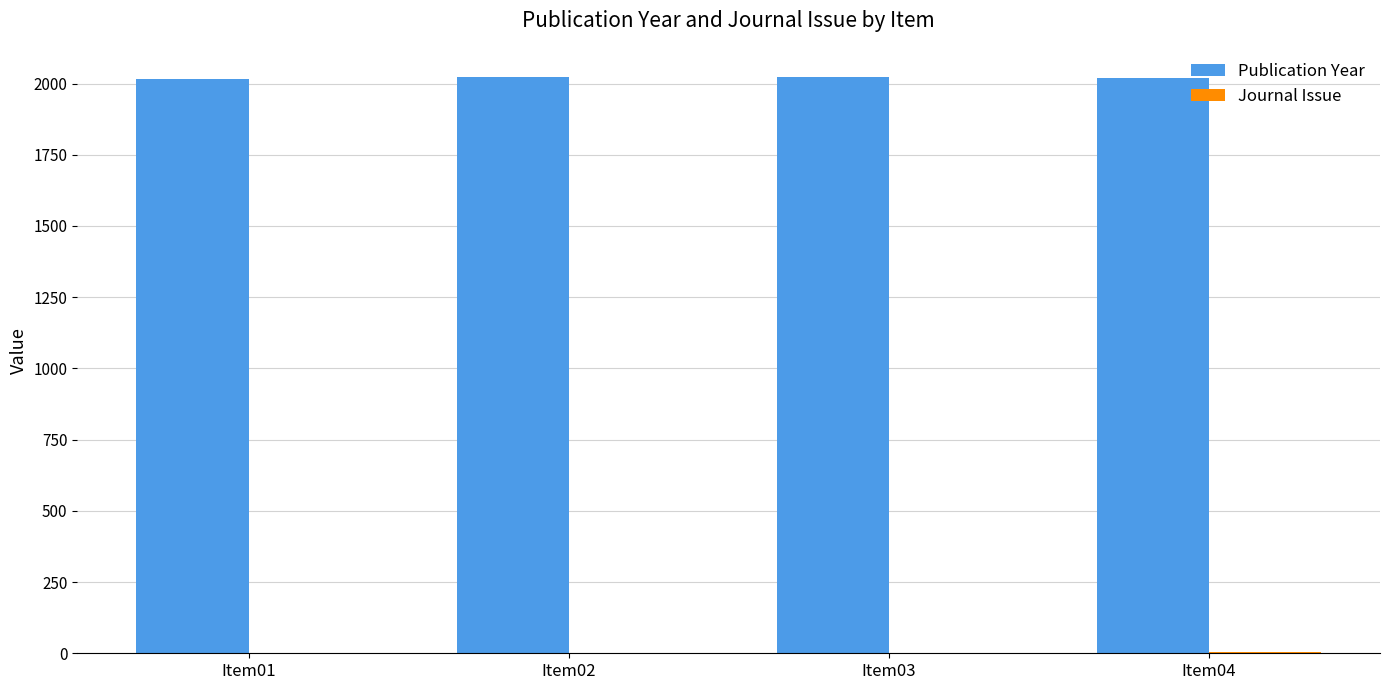

Is it true that Publication Year equals 1019 at Item02?

False